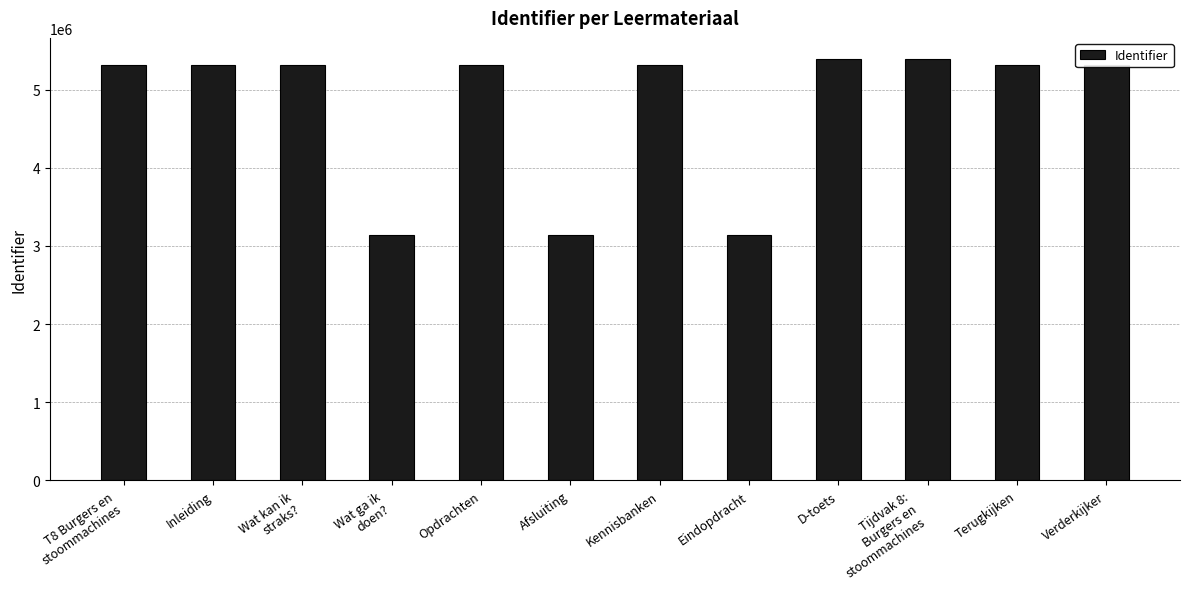

How many bars are there in total?

12